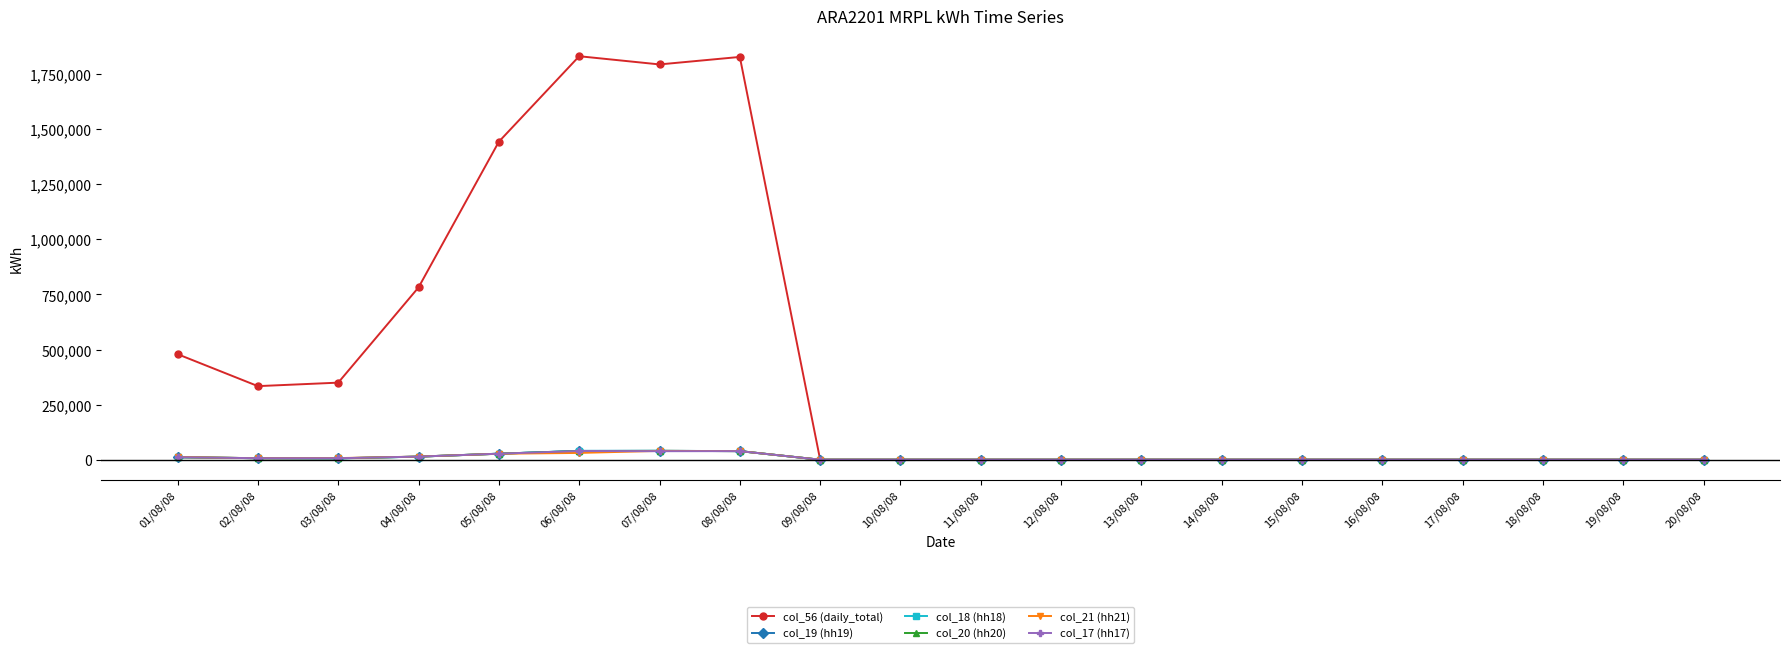

True or false: col_56 (daily_total) has more than 2 points higher than both neighbors.

True